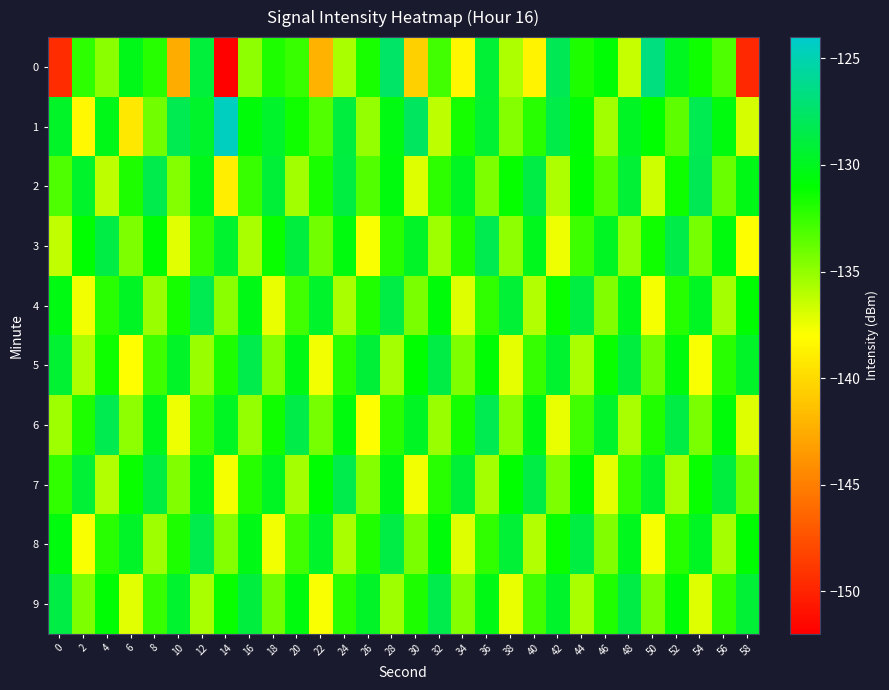

Reading left to right, transcribe all the data shown in this chart.

0: 0=-149.5	2=-132.3	4=-134.8	6=-130.1	8=-132.0	10=-142.5	12=-129.0	14=-151.8	16=-134.9	18=-131.8	20=-132.6	22=-142.1	24=-135.6	26=-131.7	28=-127.6	30=-140.6	32=-132.8	34=-138.5	36=-129.2	38=-135.7	40=-138.6	42=-128.1	44=-131.8	46=-130.8	48=-136.5	50=-126.7	52=-130.0	54=-131.4	56=-133.1	58=-149.7
1: 0=-129.6	2=-138.4	4=-130.1	6=-139.3	8=-134.1	10=-128.2	12=-129.5	14=-124.5	16=-130.7	18=-129.5	20=-131.5	22=-133.2	24=-128.9	26=-135.1	28=-130.4	30=-127.8	32=-136.2	34=-131.6	36=-129.3	38=-134.7	40=-132.1	42=-128.5	44=-130.8	46=-135.4	48=-129.7	50=-131.1	52=-133.6	54=-128.2	56=-130.5	58=-136.8
2: 0=-133.1	2=-129.5	4=-136.2	6=-131.8	8=-128.4	10=-134.7	12=-130.2	14=-138.9	16=-132.6	18=-129.1	20=-135.4	22=-131.7	24=-128.8	26=-133.2	28=-130.6	30=-137.1	32=-132.3	34=-129.8	36=-134.5	38=-131.2	40=-128.6	42=-135.8	44=-130.9	46=-133.4	48=-129.2	50=-136.6	52=-131.4	54=-128.1	56=-133.9	58=-130.3
3: 0=-136.3	2=-131.1	4=-128.7	6=-134.4	8=-130.8	10=-137.2	12=-132.5	14=-129.4	16=-135.7	18=-131.3	20=-128.9	22=-134.1	24=-130.5	26=-137.8	28=-132.2	30=-129.6	32=-135.3	34=-131.8	36=-128.3	38=-134.9	40=-130.1	42=-137.5	44=-132.7	46=-129.8	48=-135.1	50=-131.5	52=-128.5	54=-134.2	56=-130.6	58=-137.9
4: 0=-130.4	2=-137.6	4=-132.1	6=-129.7	8=-135.2	10=-131.6	12=-128.2	14=-134.8	16=-130.3	18=-137.4	20=-132.8	22=-129.5	24=-135.6	26=-131.9	28=-128.6	30=-134.3	32=-130.7	34=-137.1	36=-132.4	38=-129.2	40=-135.9	42=-131.3	44=-128.8	46=-134.6	48=-130.1	50=-137.7	52=-132.0	54=-129.9	56=-135.5	58=-131.0
5: 0=-129.3	2=-135.8	4=-131.4	6=-138.1	8=-132.7	10=-129.6	12=-135.2	14=-131.8	16=-128.4	18=-134.7	20=-130.3	22=-137.6	24=-132.2	26=-129.1	28=-135.5	30=-131.1	32=-128.7	34=-134.4	36=-130.8	38=-137.3	40=-132.5	42=-129.4	44=-135.7	46=-131.3	48=-128.9	50=-134.1	52=-130.5	54=-137.8	56=-132.2	58=-129.6
6: 0=-135.3	2=-131.8	4=-128.3	6=-134.9	8=-130.1	10=-137.5	12=-132.7	14=-129.8	16=-135.1	18=-131.5	20=-128.5	22=-134.2	24=-130.6	26=-137.9	28=-132.1	30=-129.7	32=-135.2	34=-131.6	36=-128.2	38=-134.8	40=-130.3	42=-137.4	44=-132.8	46=-129.5	48=-135.6	50=-131.9	52=-128.6	54=-134.3	56=-130.7	58=-137.1
7: 0=-132.4	2=-129.2	4=-135.9	6=-131.3	8=-128.8	10=-134.6	12=-130.1	14=-137.7	16=-132.0	18=-129.9	20=-135.5	22=-131.0	24=-128.4	26=-134.7	28=-130.3	30=-137.6	32=-132.2	34=-129.1	36=-135.5	38=-131.1	40=-128.7	42=-134.4	44=-130.8	46=-137.3	48=-132.5	50=-129.4	52=-135.7	54=-131.3	56=-128.9	58=-134.1
8: 0=-130.5	2=-137.8	4=-132.2	6=-129.6	8=-135.3	10=-131.8	12=-128.4	14=-134.7	16=-130.3	18=-137.6	20=-132.8	22=-129.5	24=-135.6	26=-131.9	28=-128.6	30=-134.3	32=-130.7	34=-137.1	36=-132.4	38=-129.2	40=-135.9	42=-131.3	44=-128.8	46=-134.6	48=-130.1	50=-137.7	52=-132.0	54=-129.9	56=-135.5	58=-131.0
9: 0=-128.7	2=-134.4	4=-130.8	6=-137.2	8=-132.5	10=-129.4	12=-135.7	14=-131.3	16=-128.9	18=-134.1	20=-130.5	22=-137.8	24=-132.2	26=-129.6	28=-135.3	30=-131.8	32=-128.4	34=-134.7	36=-130.3	38=-137.4	40=-132.8	42=-129.5	44=-135.6	46=-131.9	48=-128.6	50=-134.3	52=-130.7	54=-137.1	56=-132.4	58=-129.2